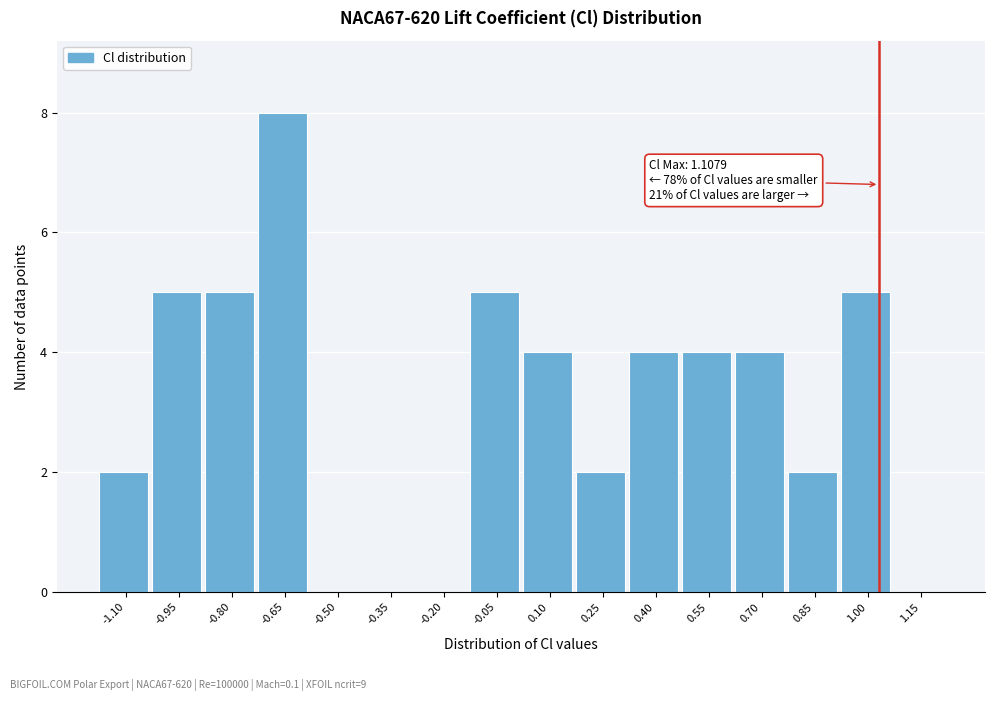

Reading left to right, extract all data points from this chart.

-1.10=2	-0.95=5	-0.80=5	-0.65=8	-0.50=0	-0.35=0	-0.20=0	-0.05=5	0.10=4	0.25=2	0.40=4	0.55=4	0.70=4	0.85=2	1.00=5	1.15=0